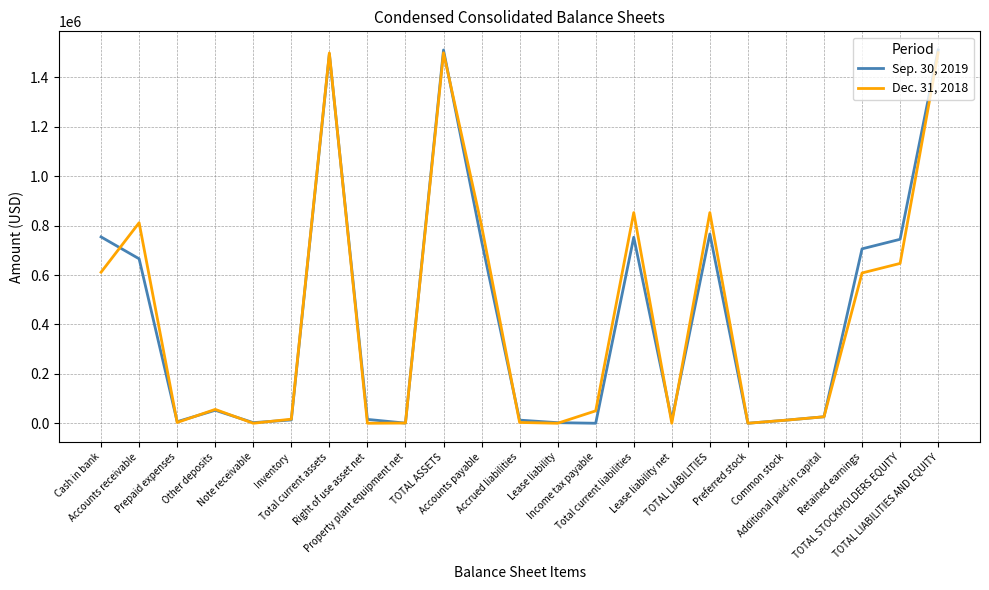

At Accounts payable, list the series in order from smallest to largest.

Sep. 30, 2019, Dec. 31, 2018